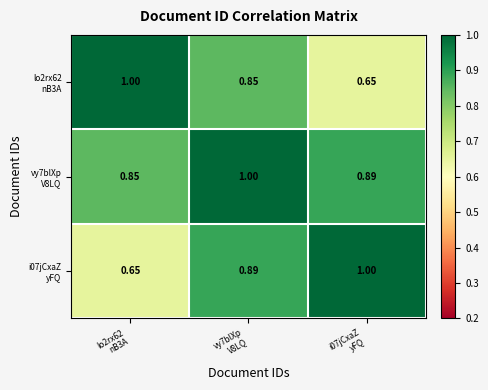

What is the spread (max minus min) of values at i07jCxaZ
yFQ?

0.3